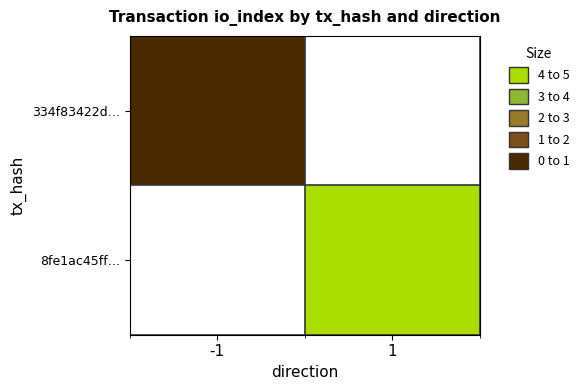

At which label does 334f83422d… reach its minimum?

-1